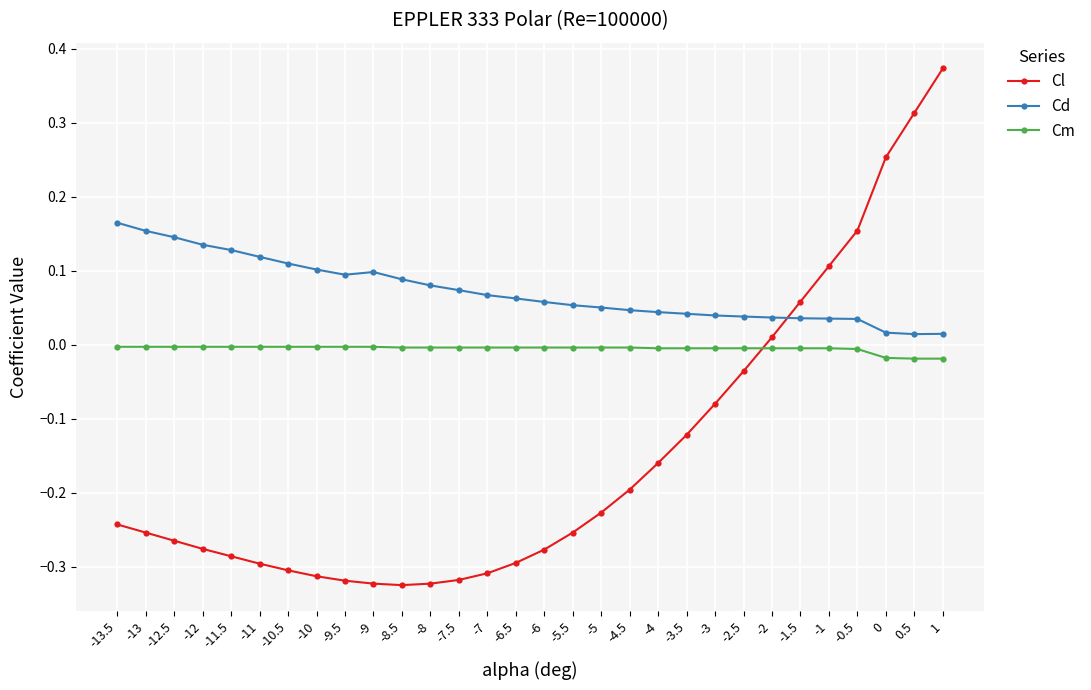

What is the difference between the maximum and minimum values in the Cl series?

0.7